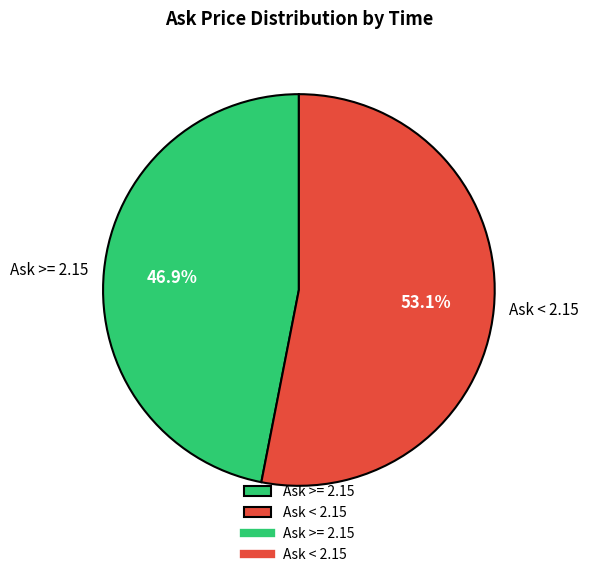

Does any single category account for the majority?

Yes